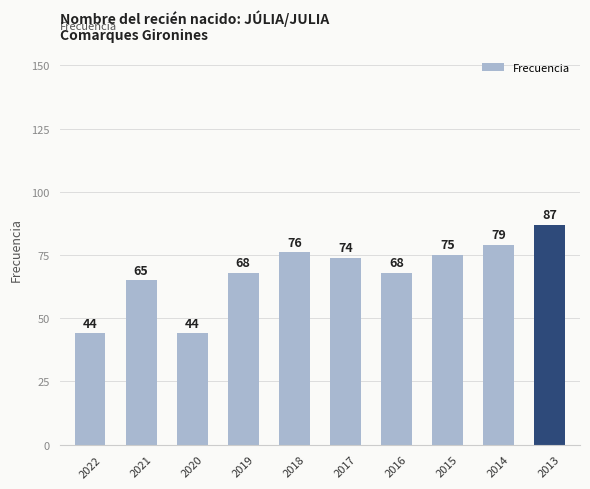

At which label is the value closest to 65?

2021